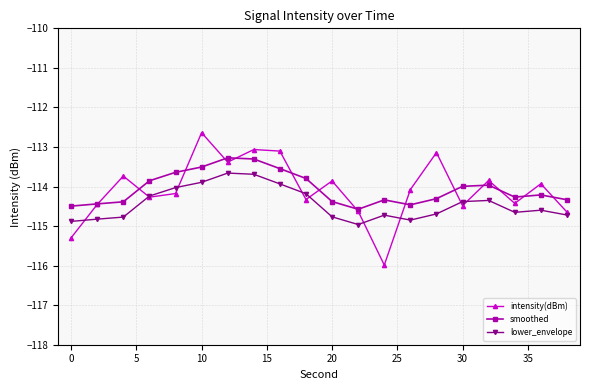

Rank the series by their maximum value, from highest to lowest.

intensity(dBm), smoothed, lower_envelope